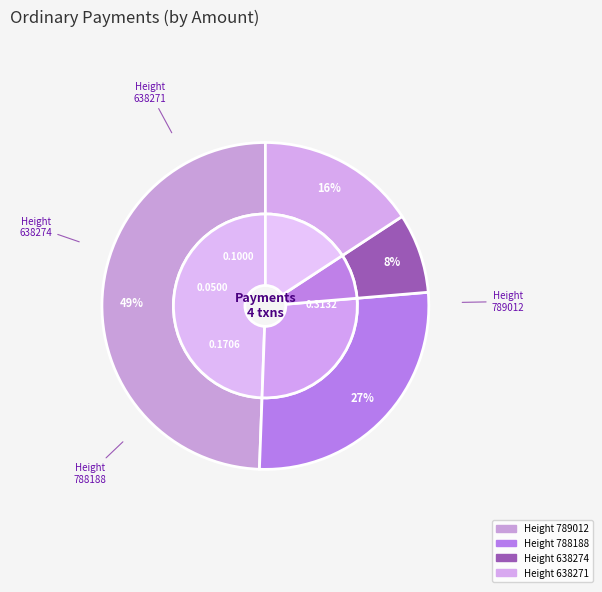

Is there any slice that represents more than half of the pie?

No